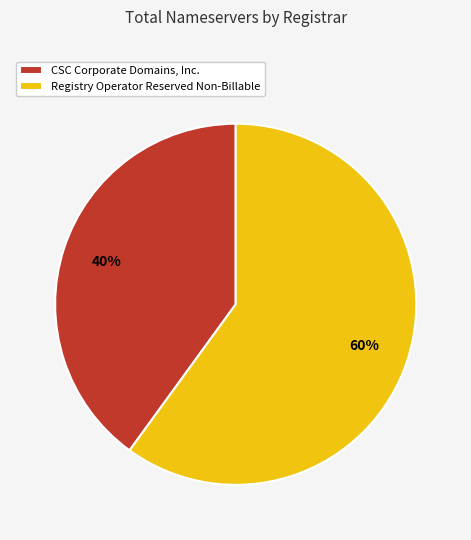

Is the sum of CSC Corporate Domains, Inc. and Registry Operator Reserved Non-Billable greater than half?

Yes